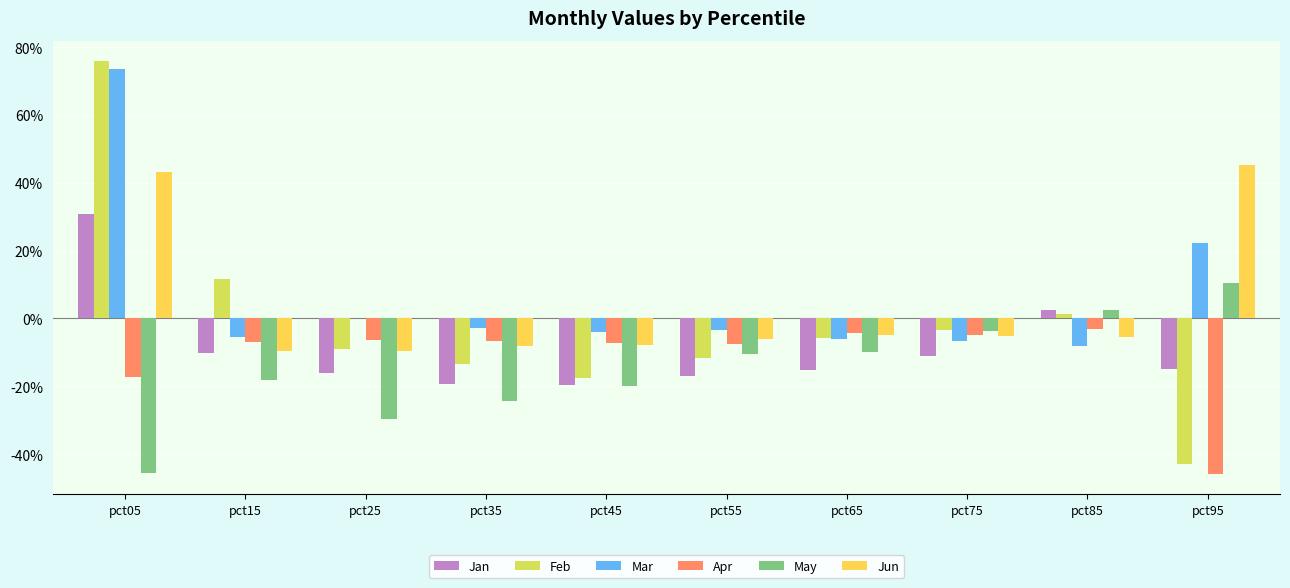

At which category is the sum across all series the highest?

pct05